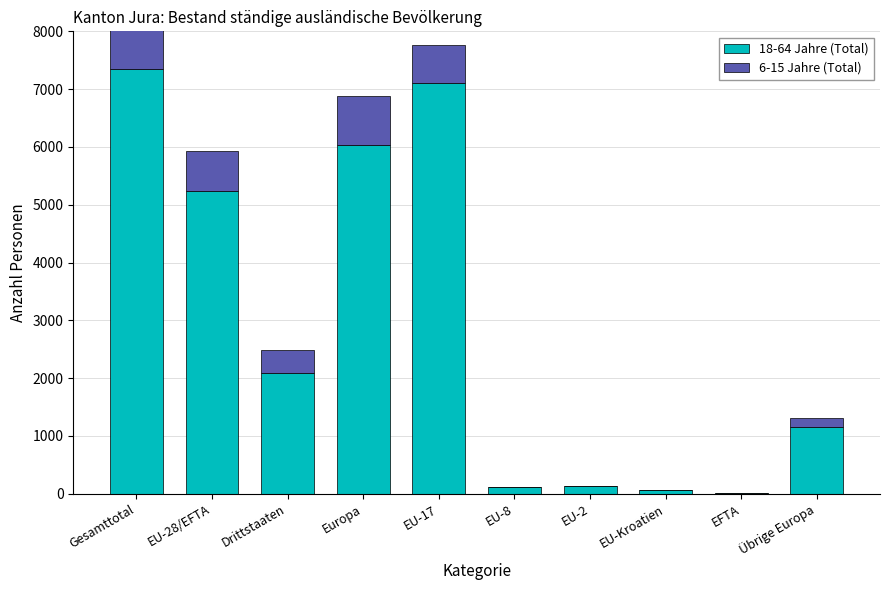

What is the smallest value displayed?

1